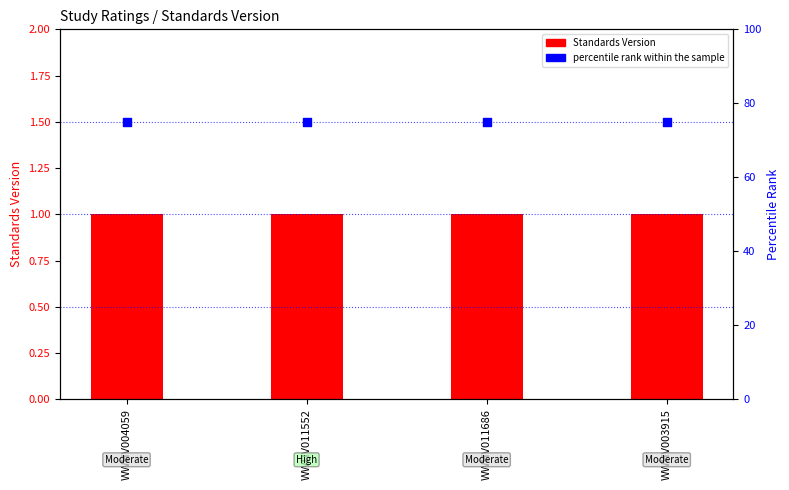

Which series has the largest total across all categories?

percentile rank within the sample